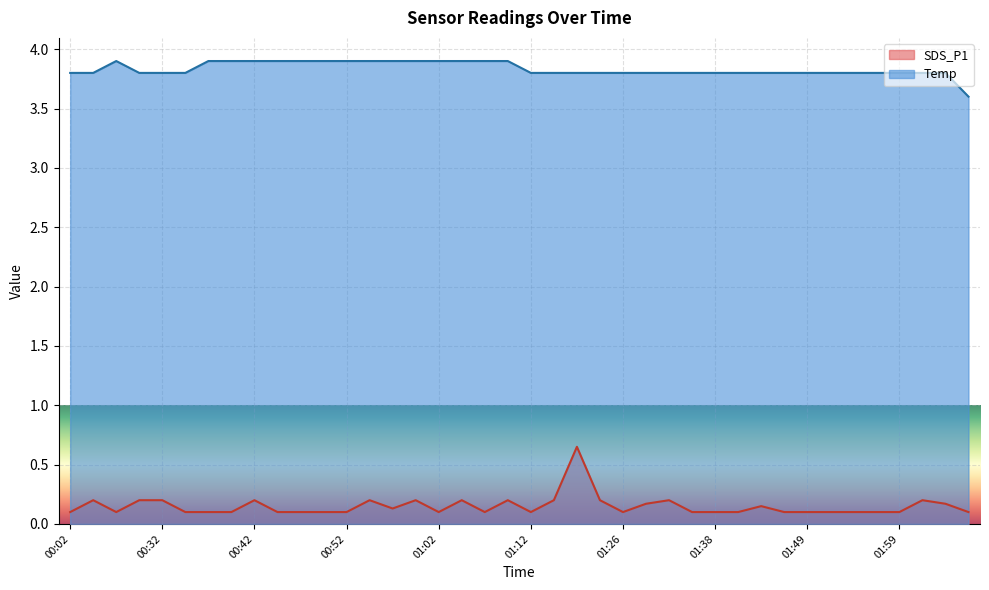

Reading left to right, list all the values displayed in this chart.

SDS_P1: 0.1	0.2	0.1	0.2	0.2	0.1	0.1	0.1	0.2	0.1	0.1	0.1	0.1	0.2	0.1	0.2	0.1	0.2	0.1	0.2	0.1	0.2	0.7	0.2	0.1	0.2	0.2	0.1	0.1	0.1	0.1	0.1	0.1	0.1	0.1	0.1	0.1	0.2	0.2	0.1
Temp: 3.8	3.8	3.9	3.8	3.8	3.8	3.9	3.9	3.9	3.9	3.9	3.9	3.9	3.9	3.9	3.9	3.9	3.9	3.9	3.9	3.8	3.8	3.8	3.8	3.8	3.8	3.8	3.8	3.8	3.8	3.8	3.8	3.8	3.8	3.8	3.8	3.8	3.8	3.8	3.6